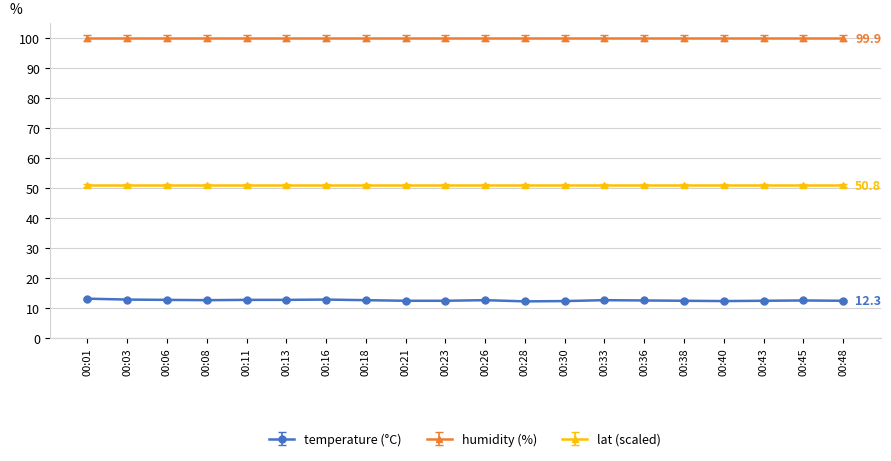

What is the difference between the highest and lowest values at 00:16?

87.2